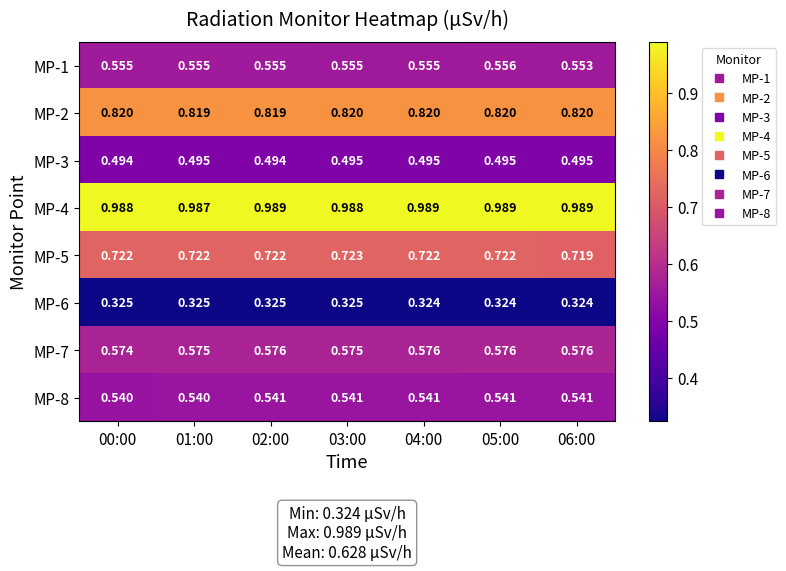

Is the value of MP-3 at 01:00 greater than the value of MP-4 at 02:00?

No